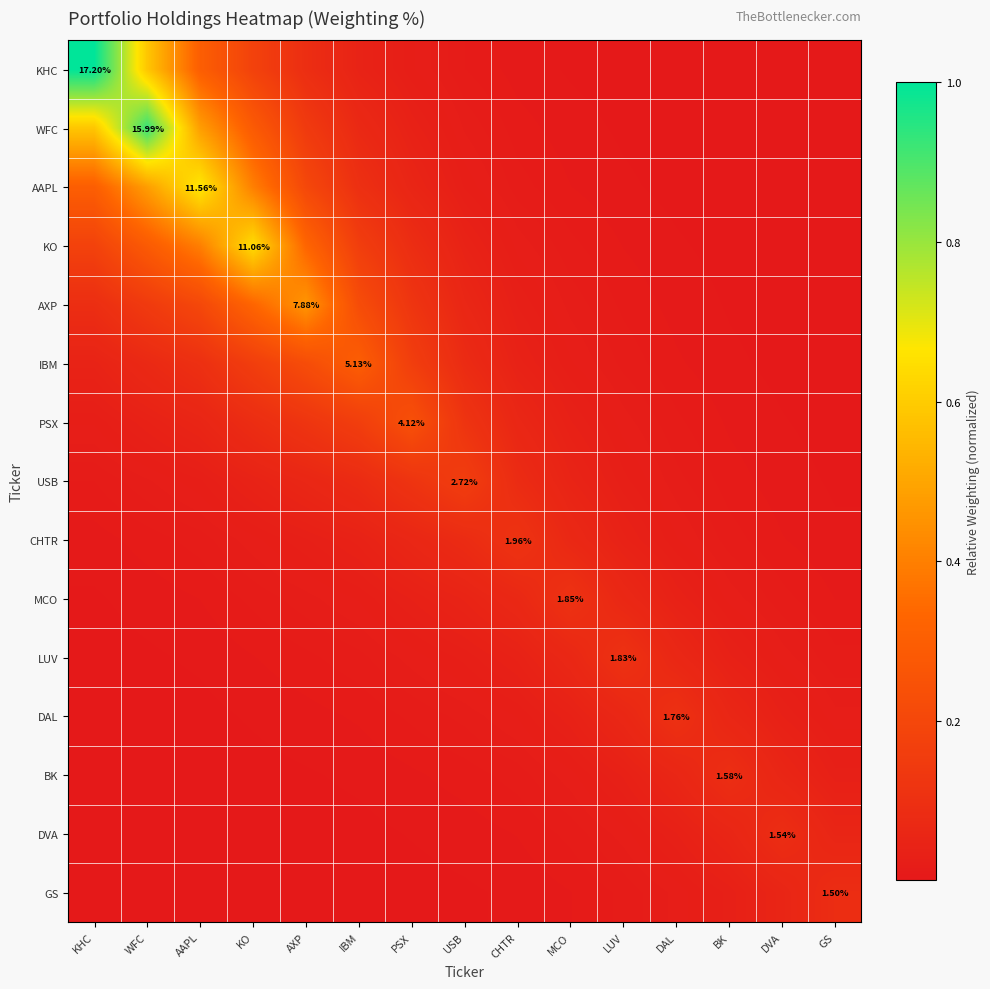

The value of DVA at GS is 0.0. True or false?

False